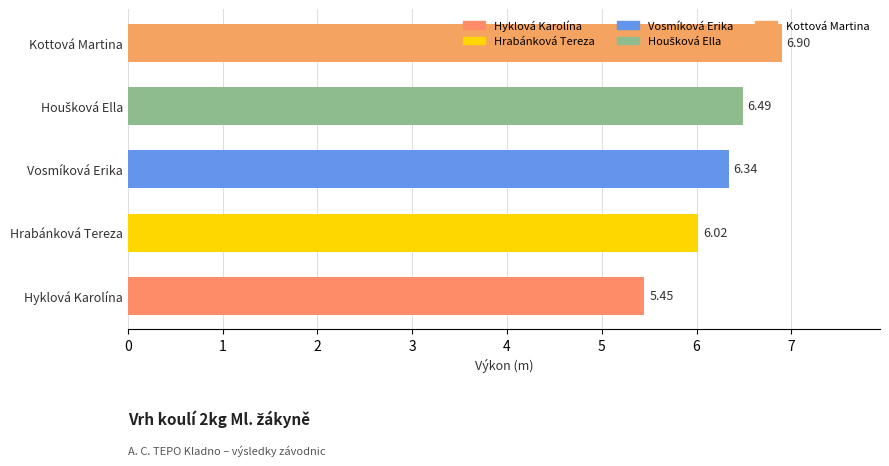

What is the maximum value shown in the chart?

6.9